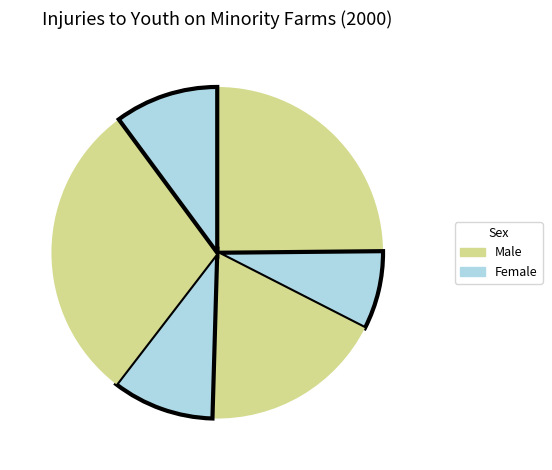

How many segments does this pie chart have?

6